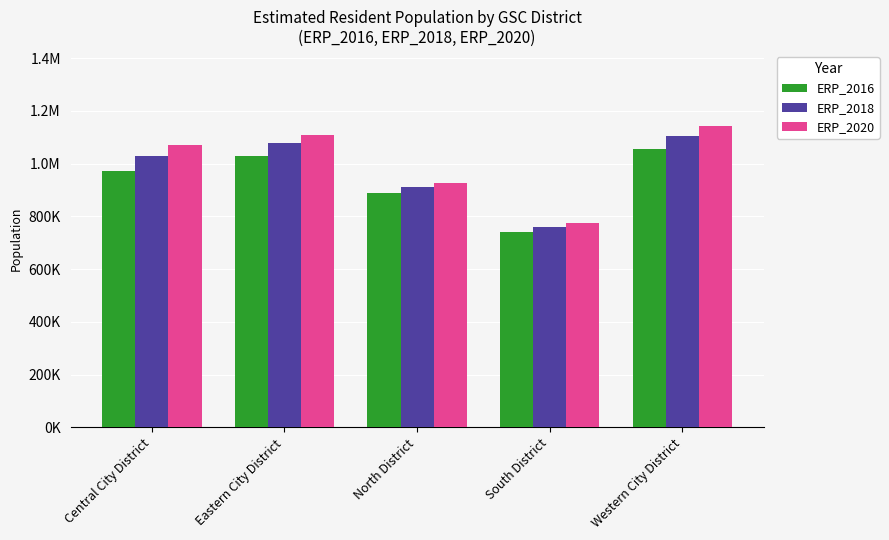

What are all the series names shown in the legend?

ERP_2016, ERP_2018, ERP_2020